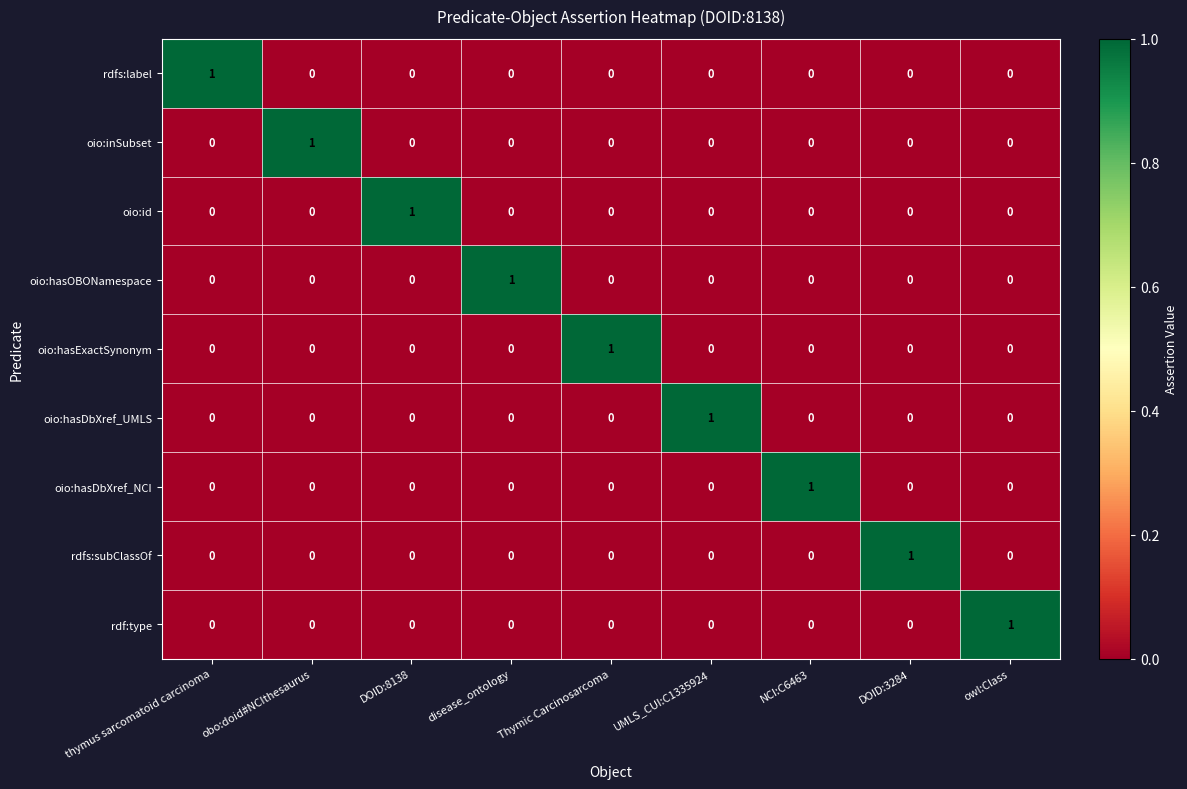

Is it true that oio:id equals 2 at DOID:8138?

False